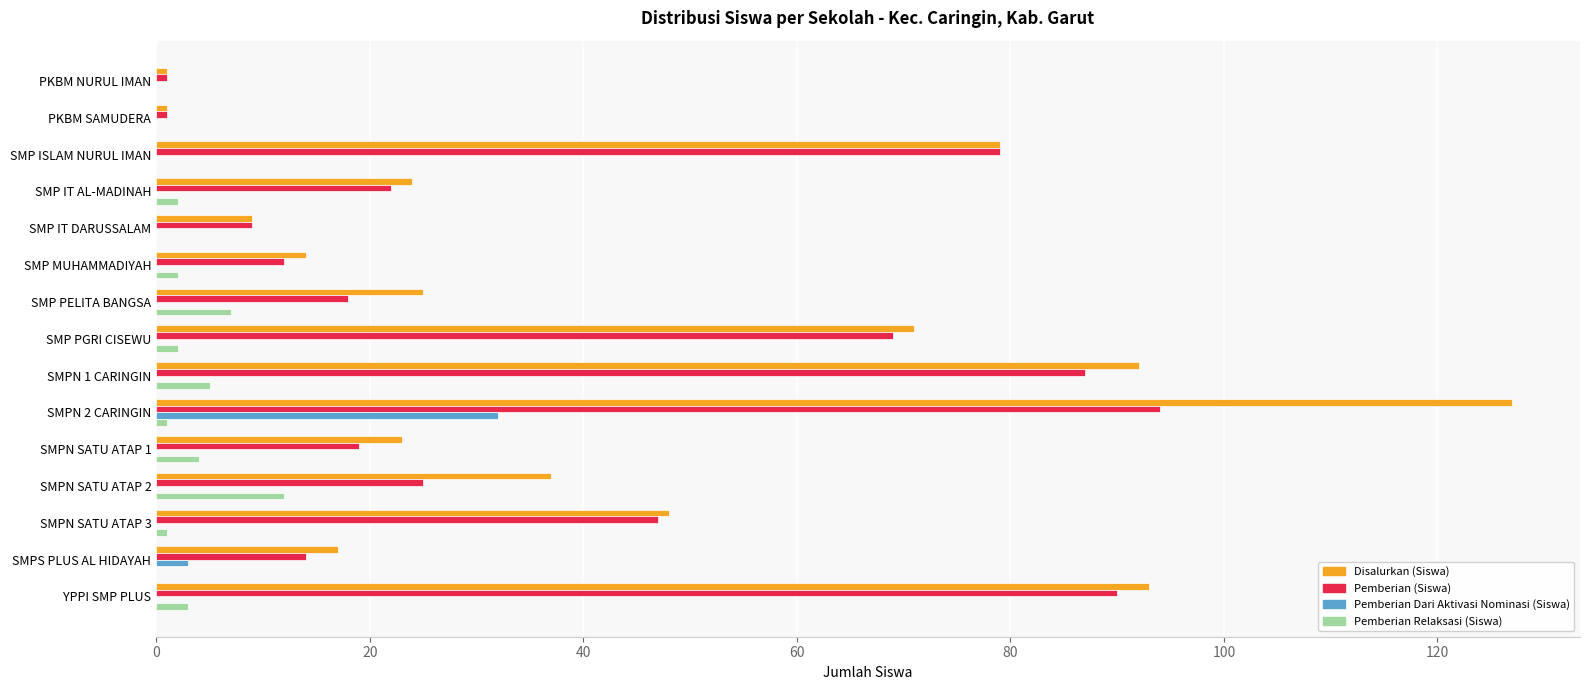

How many distinct data groups are displayed?

4